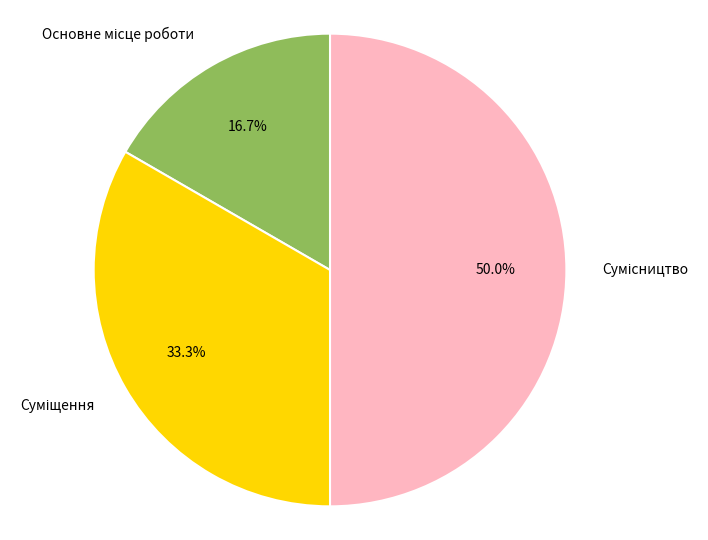

Which slice is the smallest?

Основне місце роботи